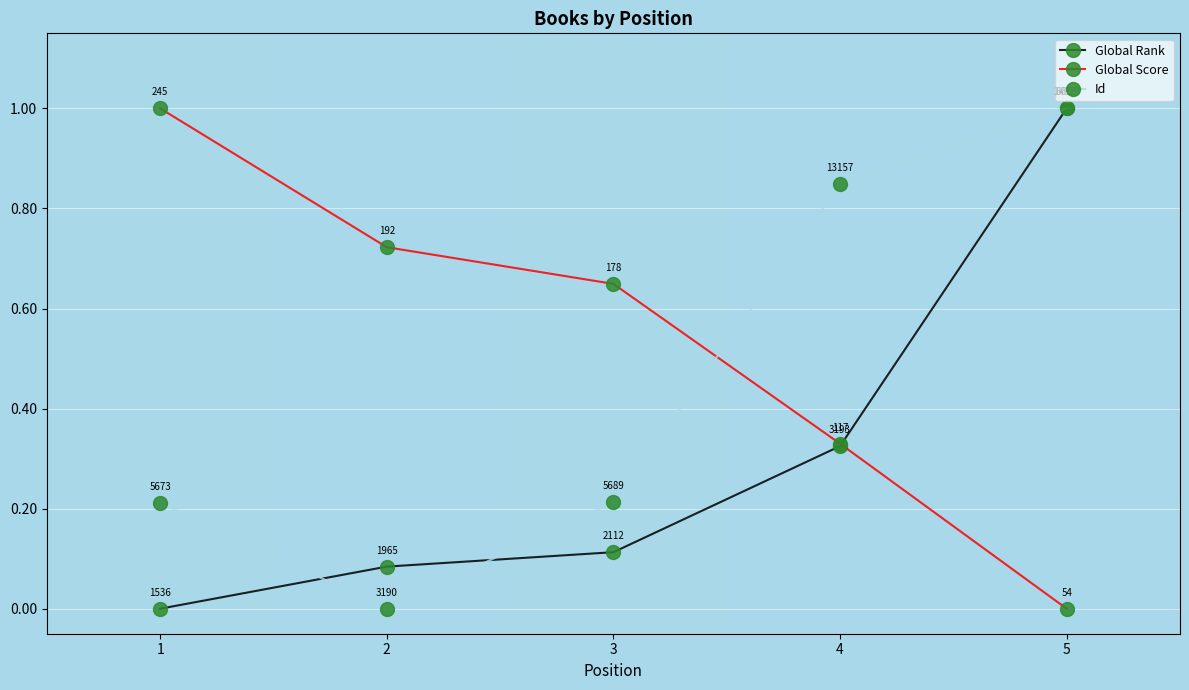

What is the value of the Global Rank point at the 5th from the left?

1.0